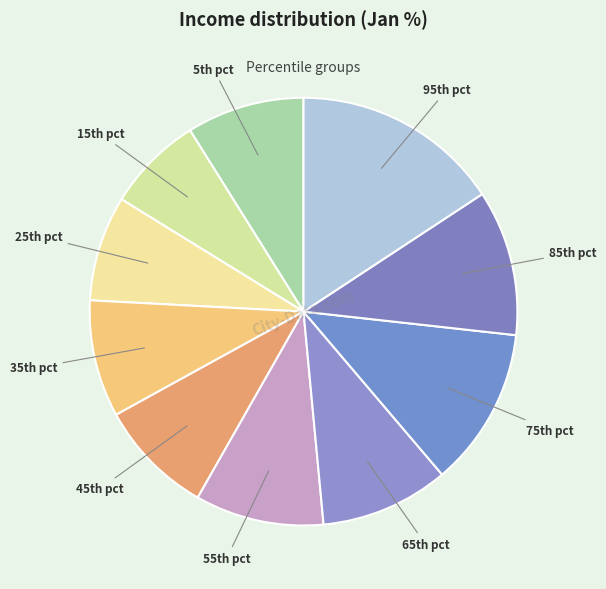

Is there a majority slice in this chart?

No